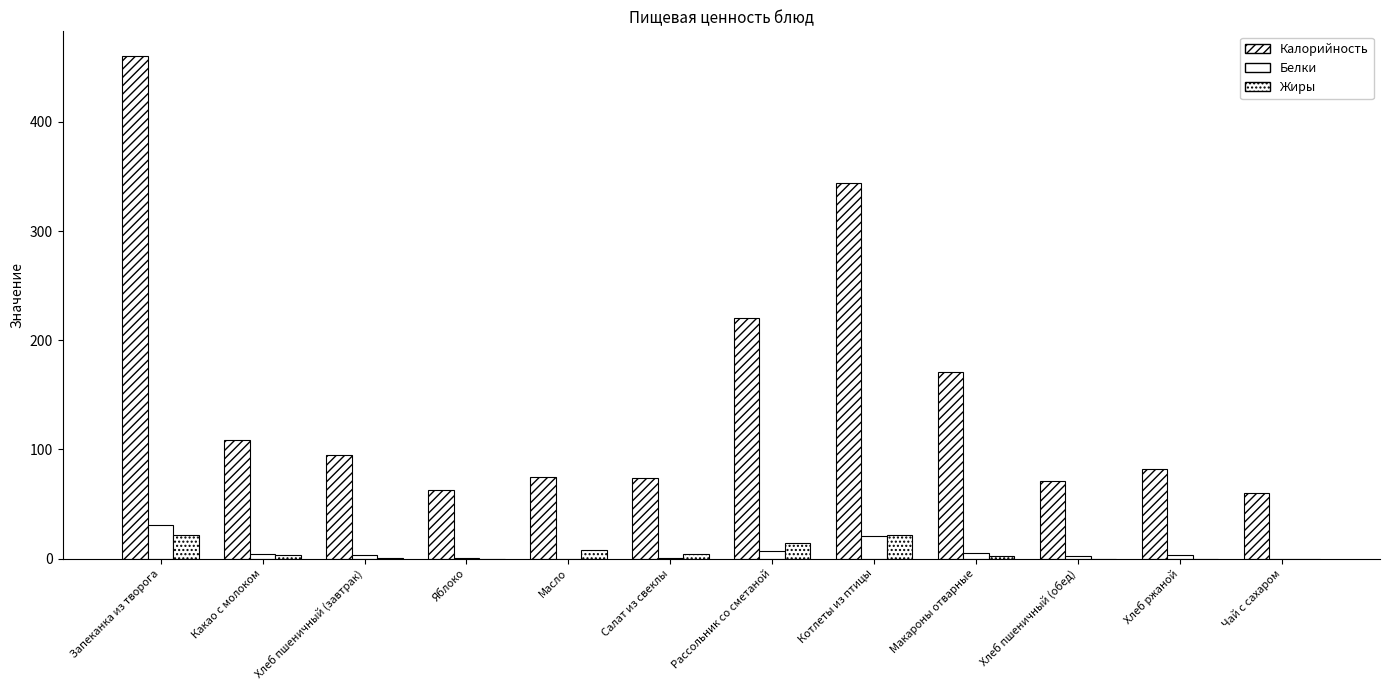

How many categories are shown in the chart?

12